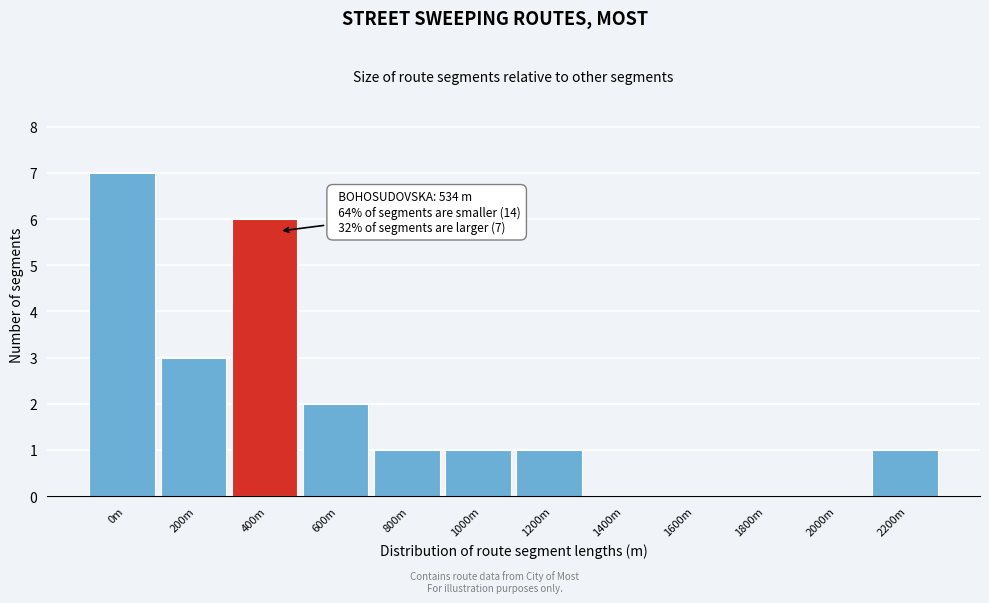

Reading right to left, transcribe all the data shown in this chart.

2200m=1	2000m=0	1800m=0	1600m=0	1400m=0	1200m=1	1000m=1	800m=1	600m=2	400m=6	200m=3	0m=7